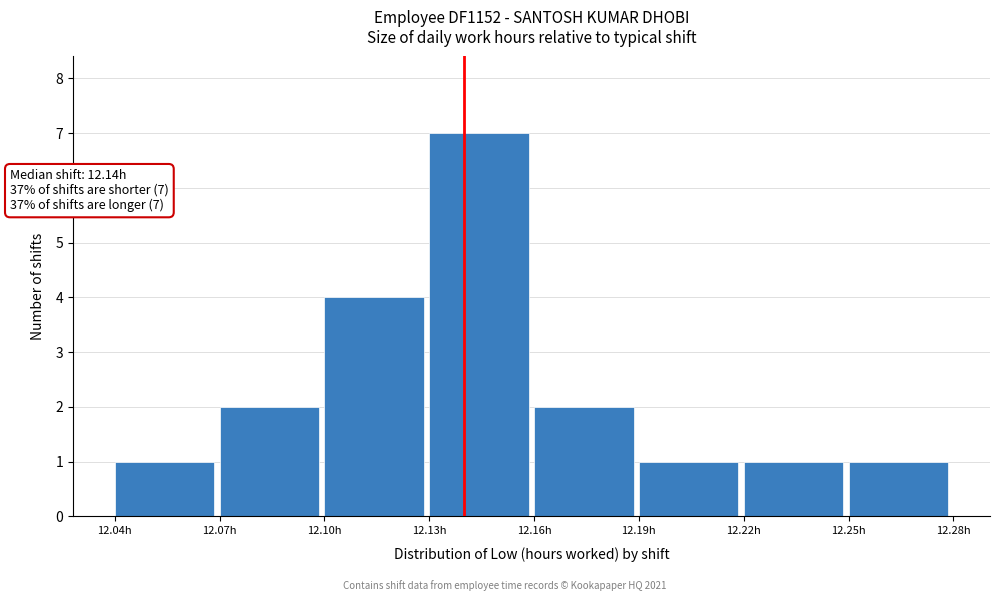

Over which range of the x-axis is the bar tallest?

12.13 to 12.16